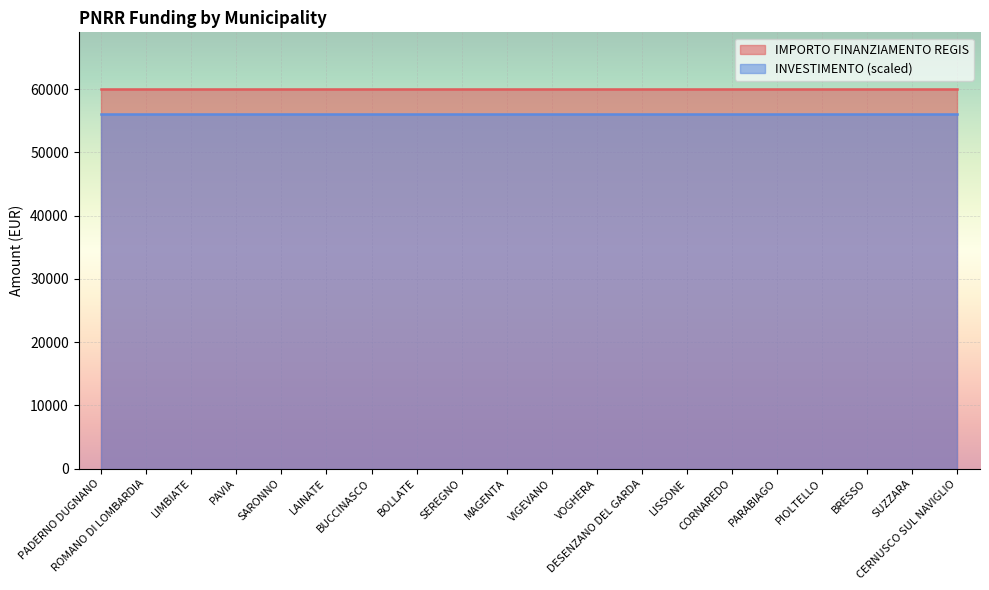

Rank the series by their maximum value, from lowest to highest.

INVESTIMENTO (scaled), IMPORTO FINANZIAMENTO REGIS